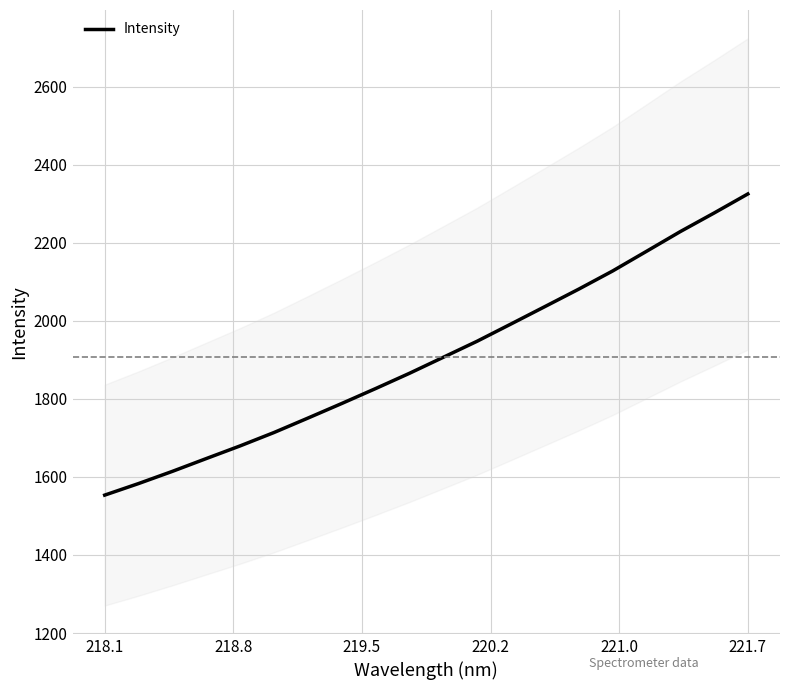

What is the maximum value shown in the chart?

2325.4